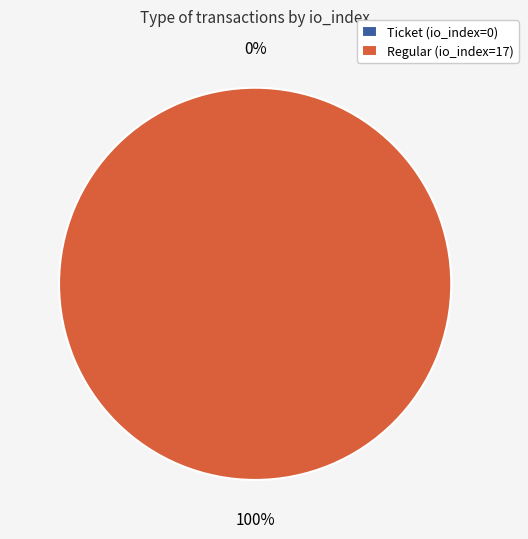

What is the smallest slice in the pie chart?

Ticket (io_index=0)